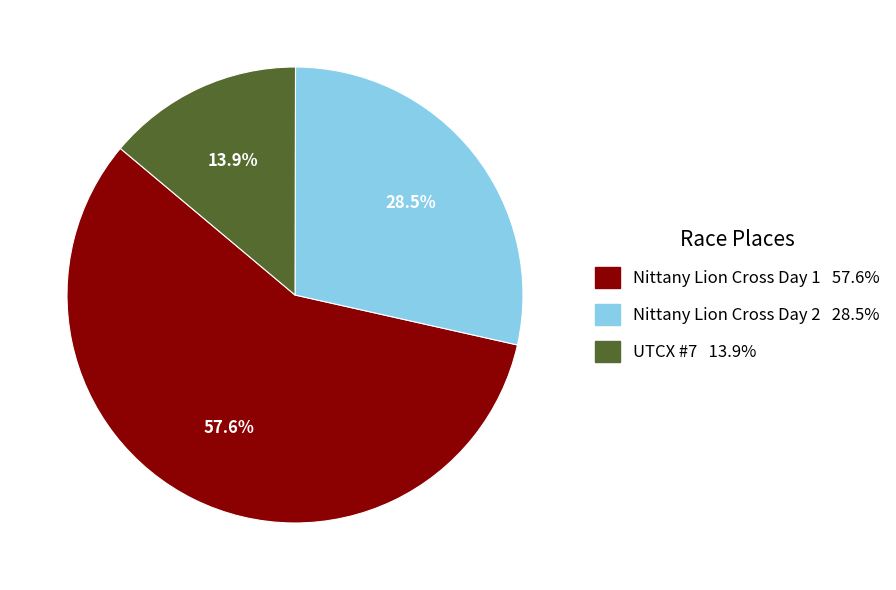

Between Nittany Lion Cross Day 1 and Nittany Lion Cross Day 2, which is larger?

Nittany Lion Cross Day 1